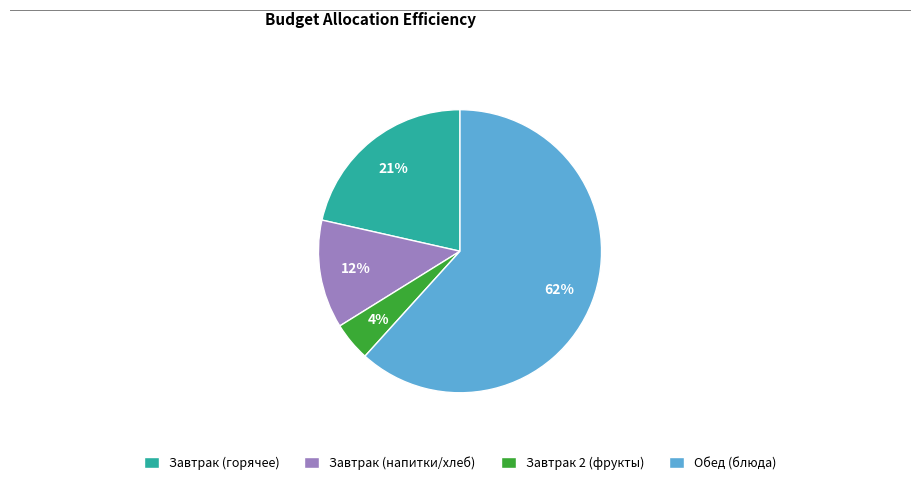

To the nearest percent, what portion does Завтрак (напитки/хлеб) represent?

12%